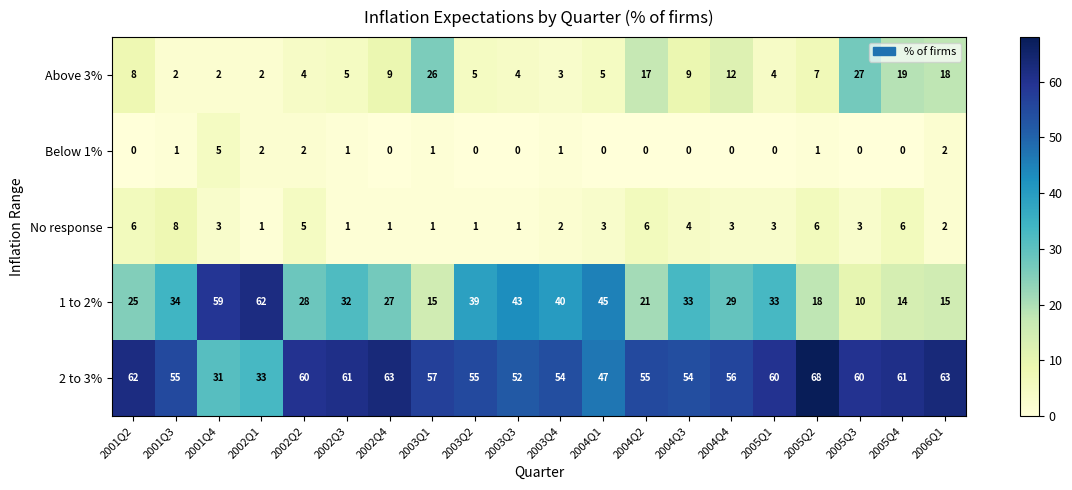

The Above 3% series shows 4 at 2003Q3. True or false?

True